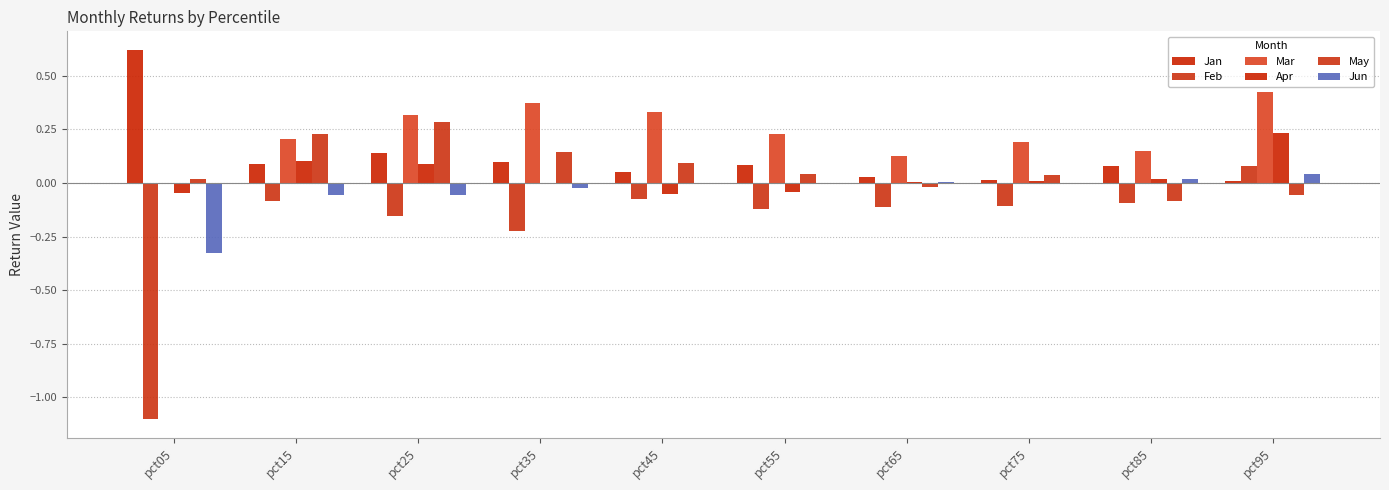

How many groups of bars are there?

10